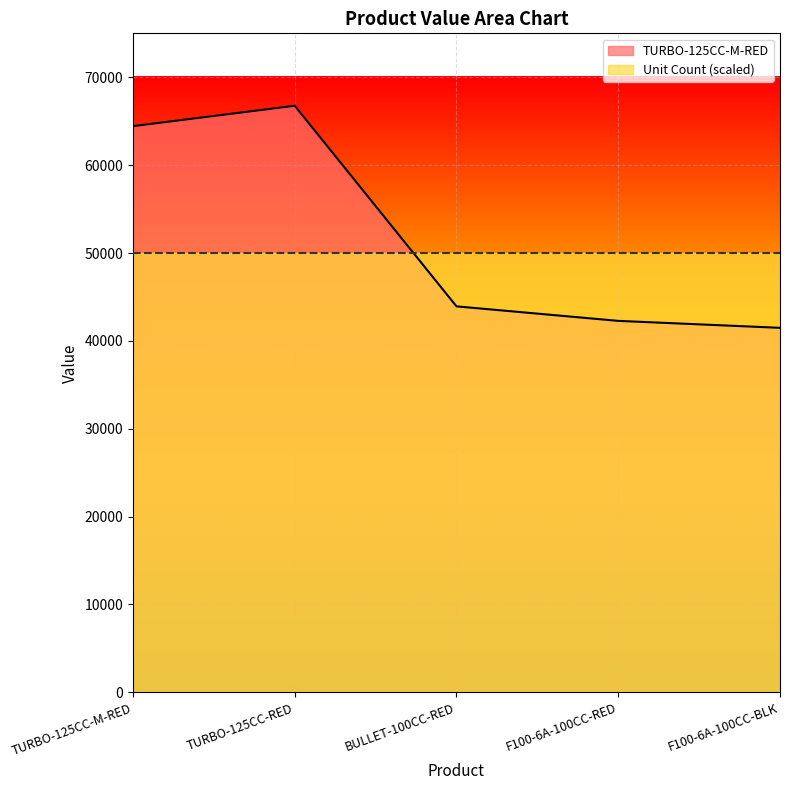

How many lines are shown in the chart?

2